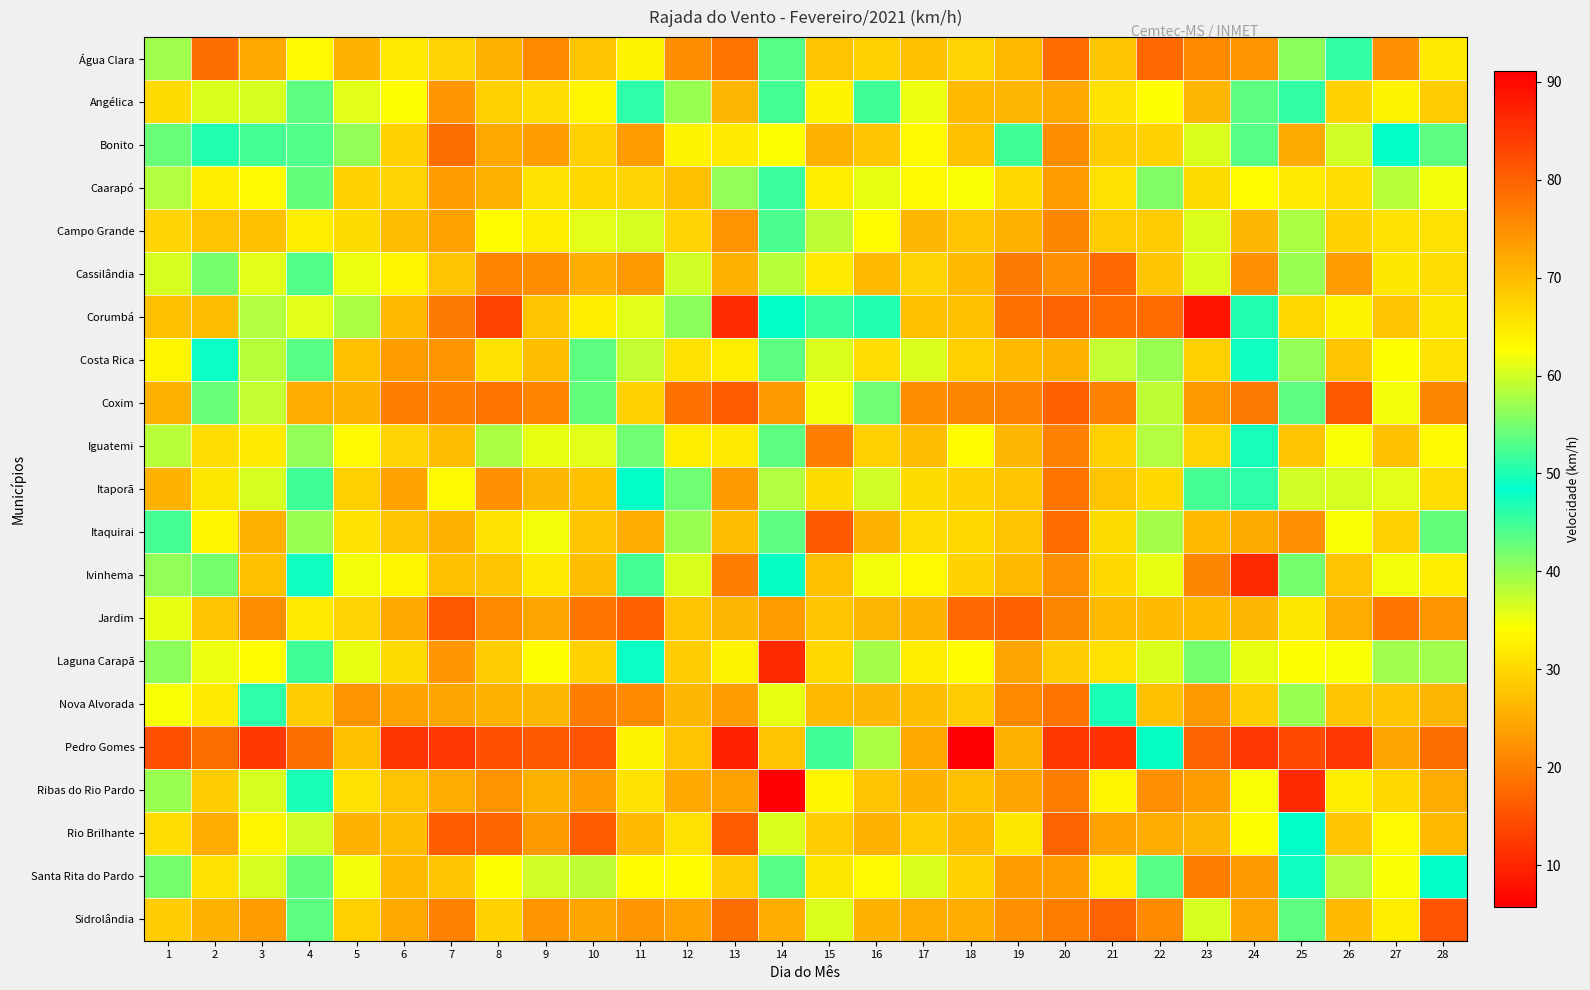

Rank the series by their maximum value, from lowest to highest.

Jardim, Sidrolândia, Cassilândia, Pedro Gomes, Corumbá, Rio Brilhante, Nova Alvorada, Angélica, Costa Rica, Santa Rita do Pardo, Água Clara, Campo Grande, Iguatemi, Coxim, Caarapó, Itaporã, Bonito, Itaquirai, Ivinhema, Laguna Carapã, Ribas do Rio Pardo